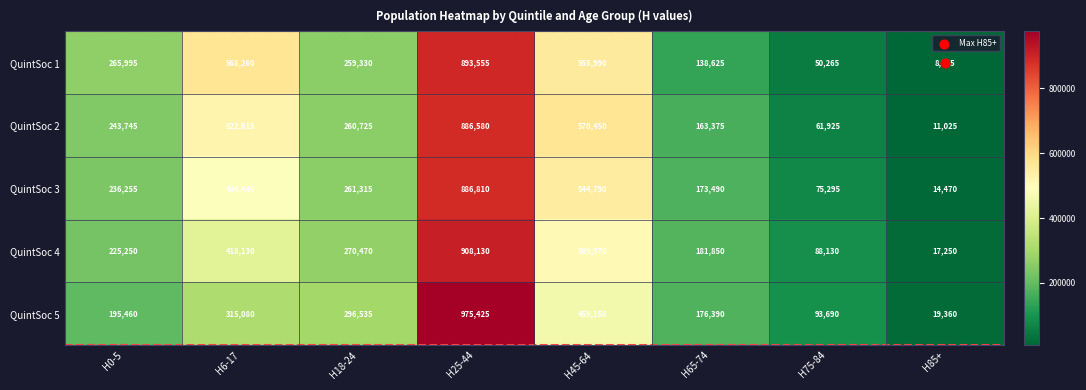

The value of QuintSoc 3 at H45-64 is 221681. True or false?

False